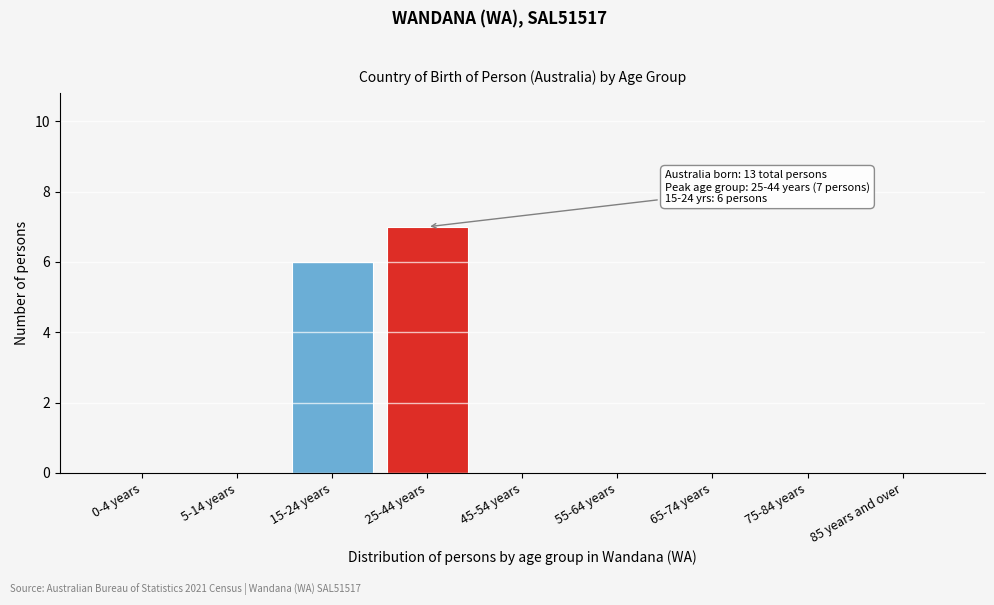

Reading left to right, list all the values displayed in this chart.

0-4 years=0	5-14 years=0	15-24 years=6	25-44 years=7	45-54 years=0	55-64 years=0	65-74 years=0	75-84 years=0	85 years and over=0